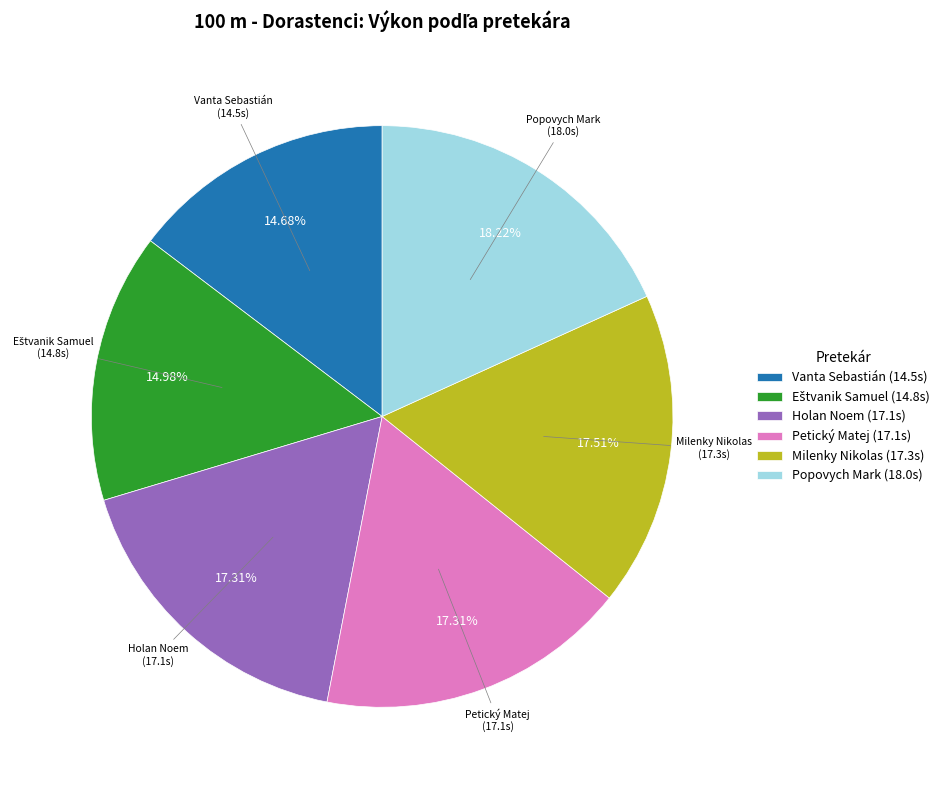

Is Petický Matej the majority of the pie?

No